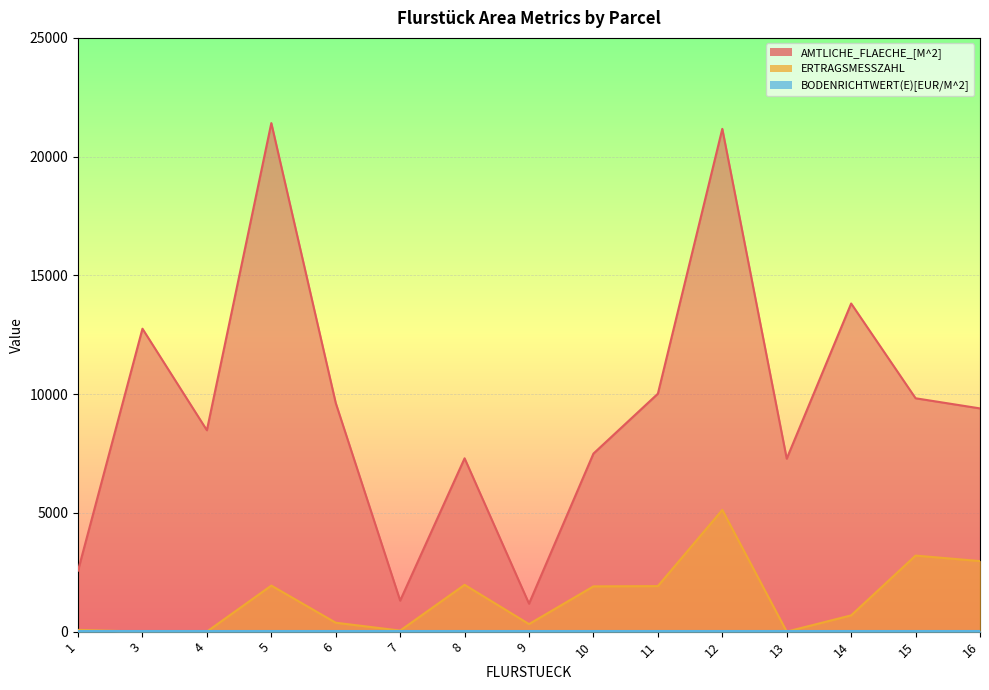

True or false: ERTRAGSMESSZAHL and AMTLICHE_FLAECHE_[M^2] cross at least once.

False